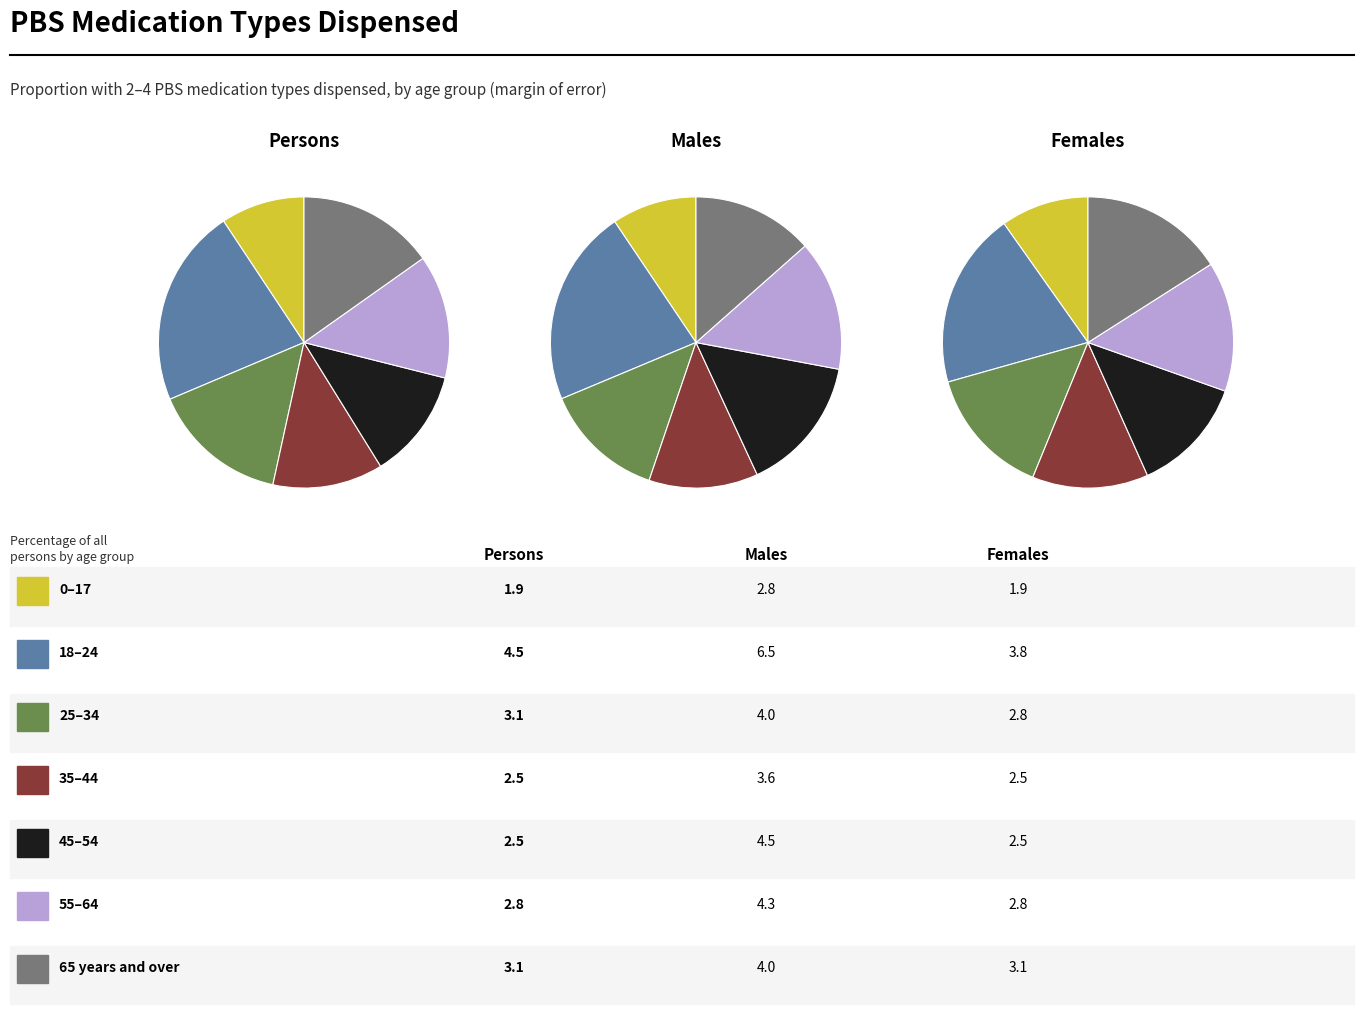

To the nearest percent, what portion does 4 represent?

15%